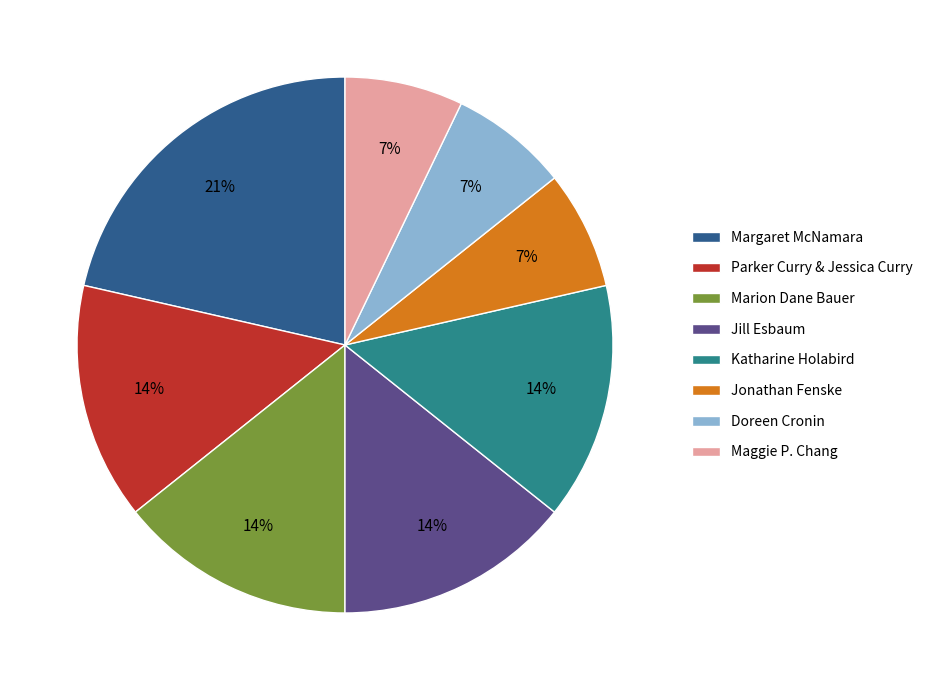

Is Marion Dane Bauer the majority of the pie?

No